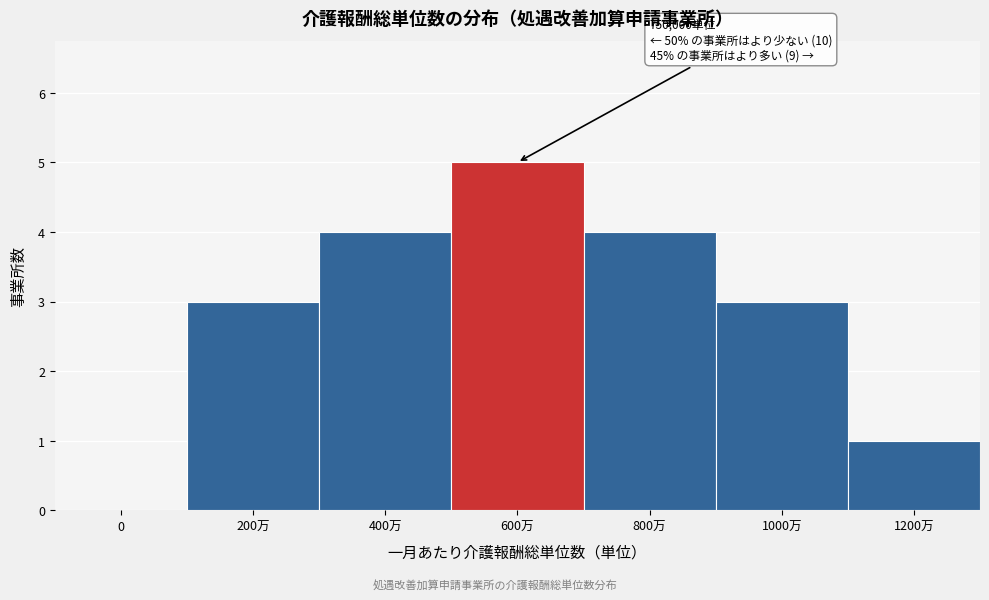

Reading left to right, list all the values displayed in this chart.

0=0	200万=3	400万=4	600万=5	800万=4	1000万=3	1200万=1